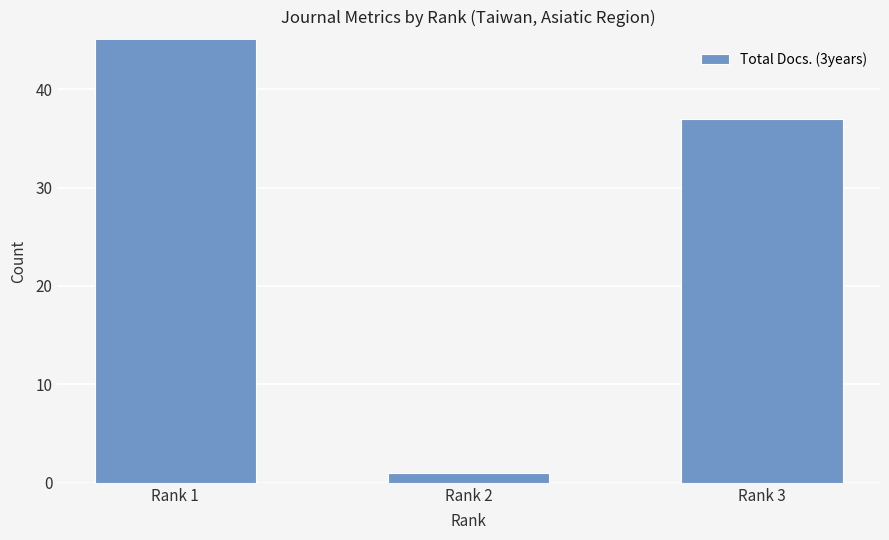

What is the smallest value displayed?

1